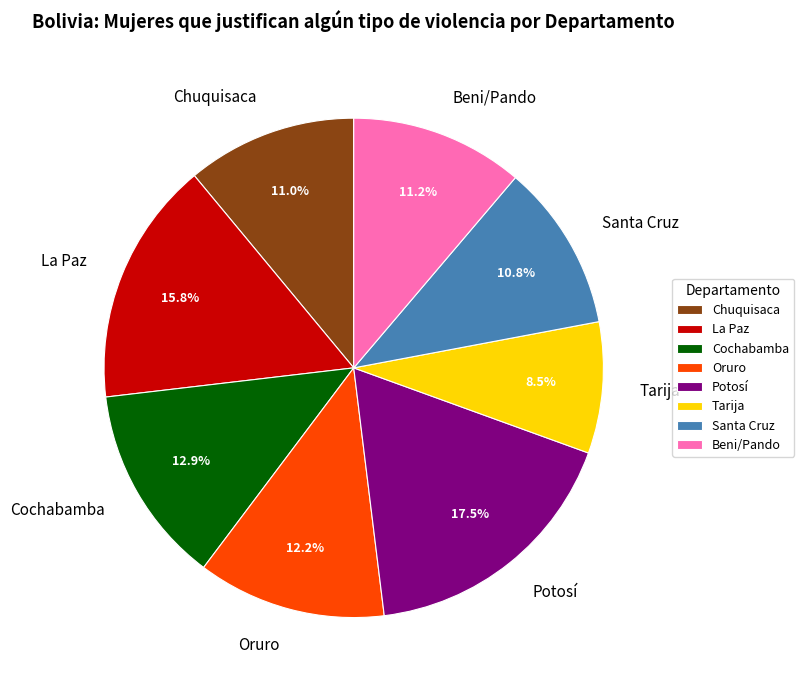

To the nearest percent, what is the difference between the Chuquisaca and La Paz slice percentages?

5%